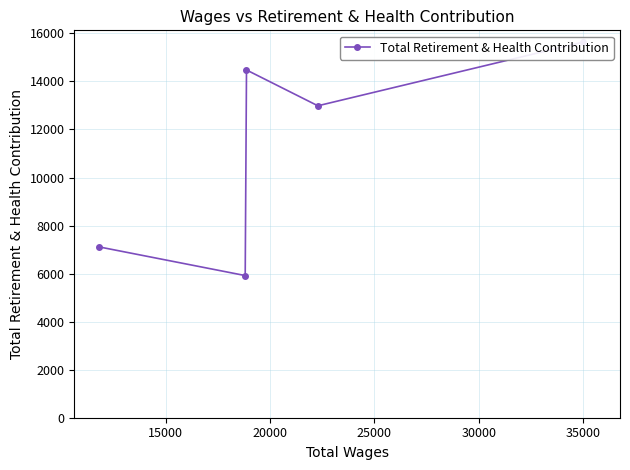

Is it true that the value at 25000 is 3926?

False